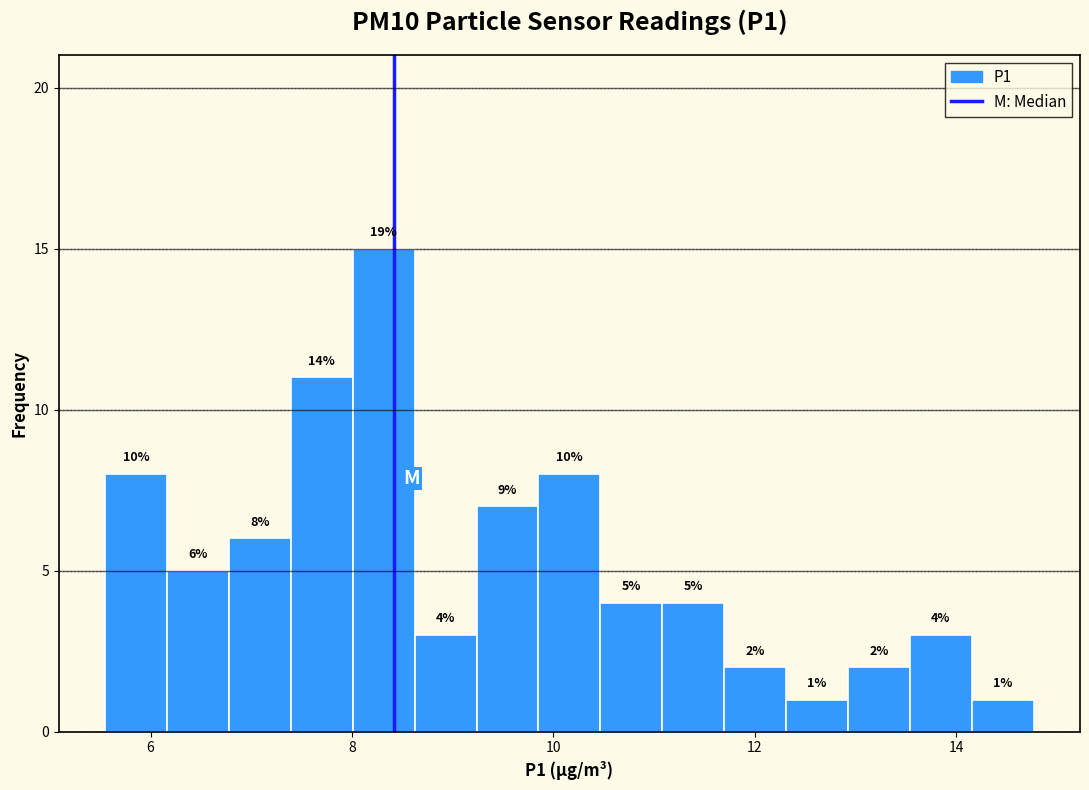

Around what value on the x-axis is the tallest bar? Give the approximate position of its centre, as read against the axis.

8.4